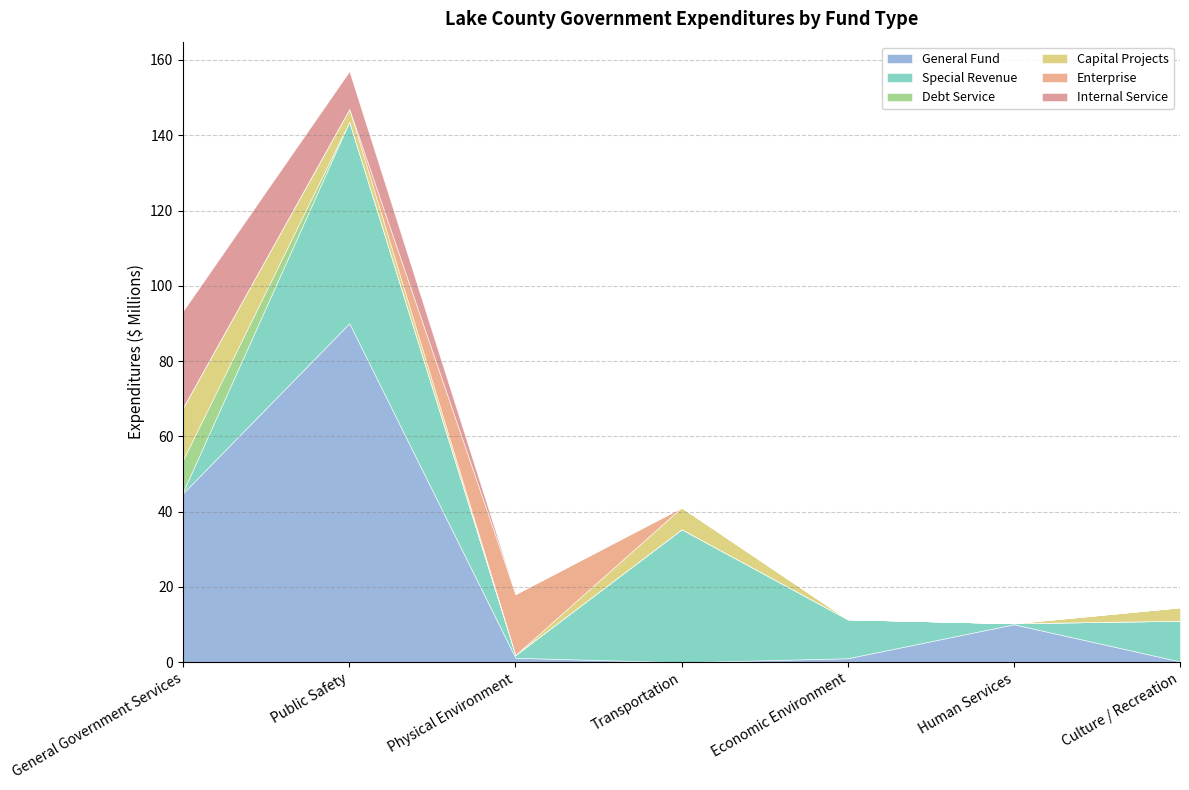

Which series has the largest total across all categories?

General Fund